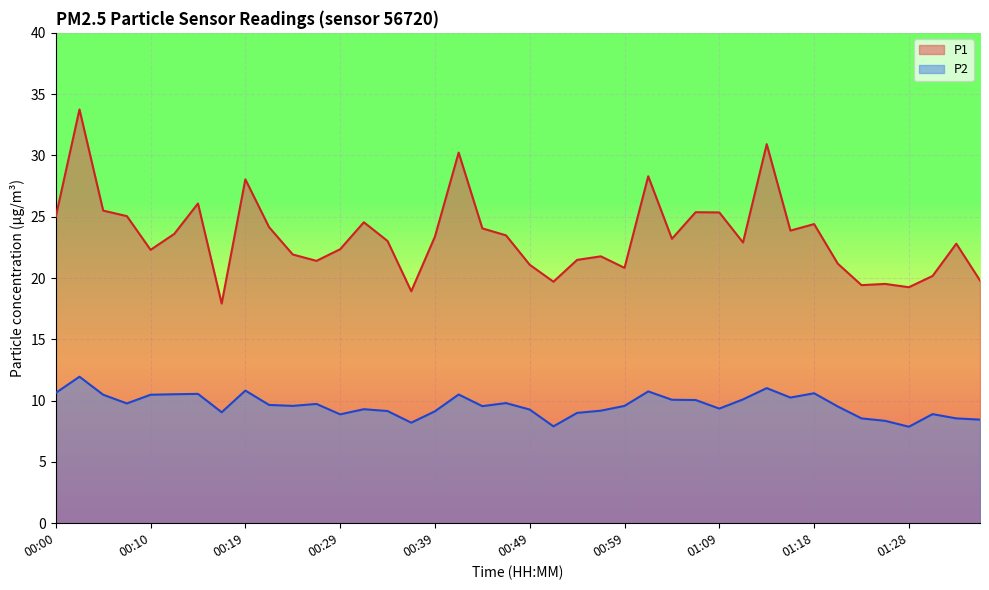

At how many categories does at least one series exceed 14?

40